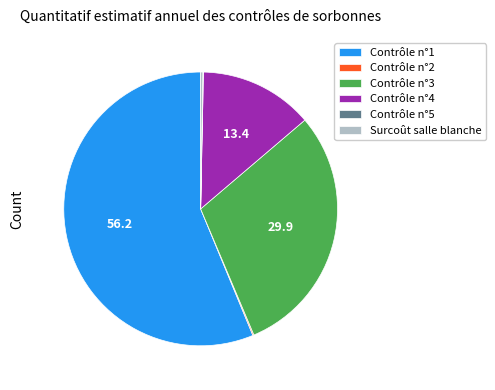

What is the largest slice in the pie chart?

Contrôle n°1